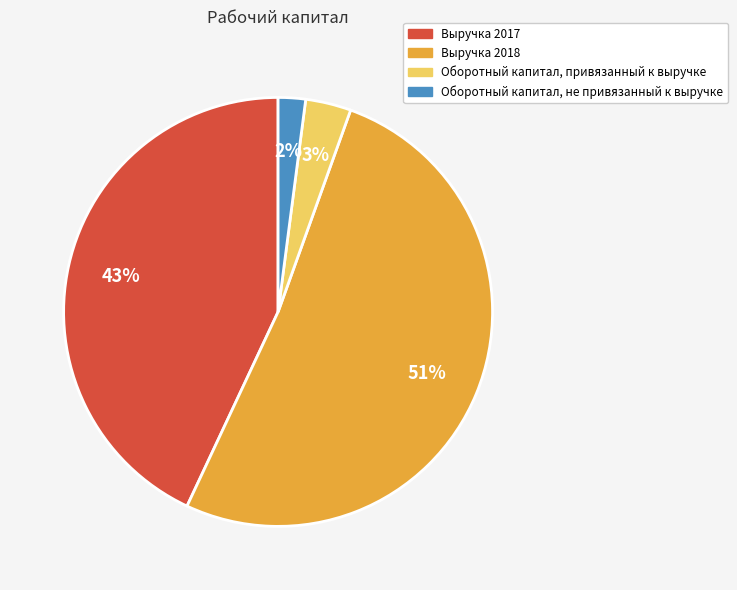

Which slice is the largest?

Выручка 2018